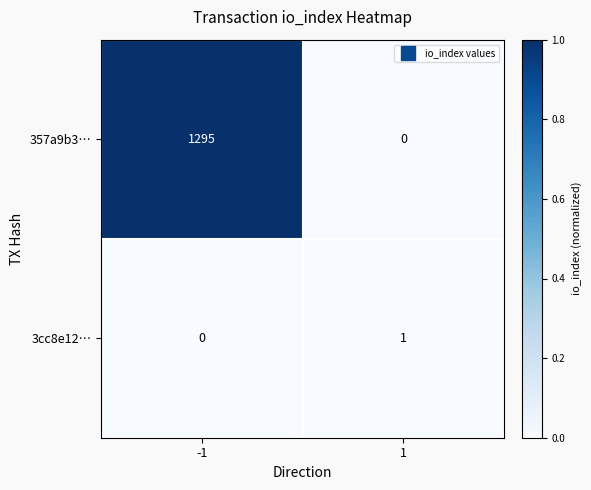

What is the total value across all series at -1?

1295